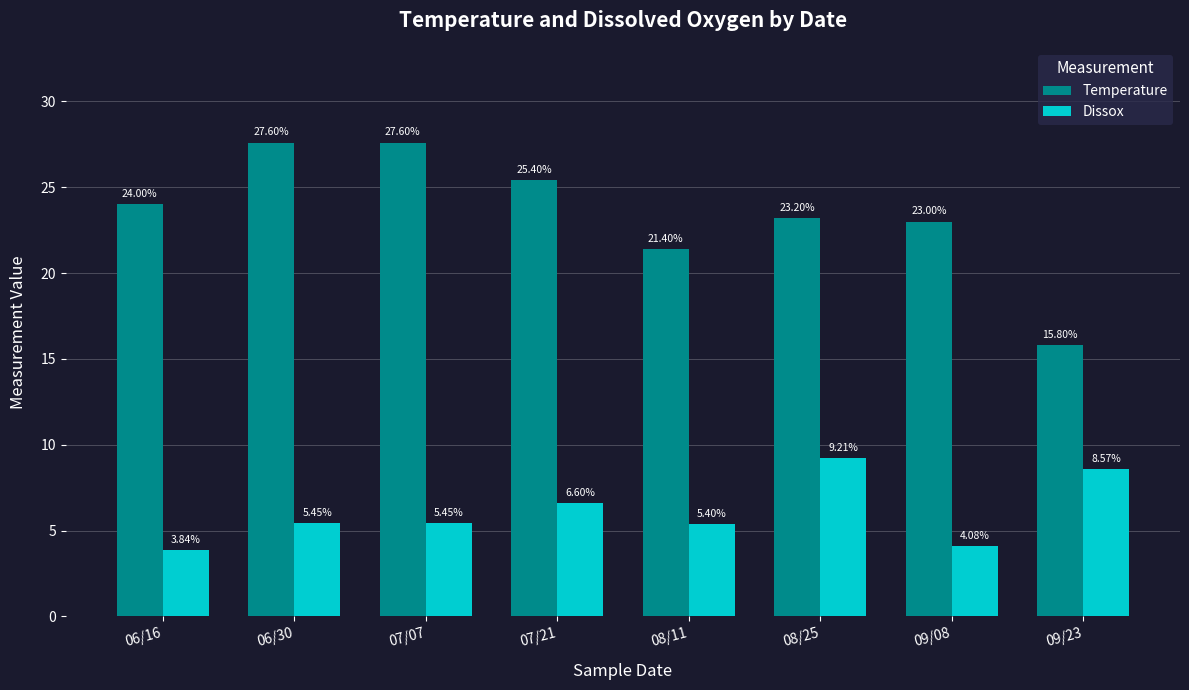

What is the difference between the highest and lowest values at 09/23?

7.2